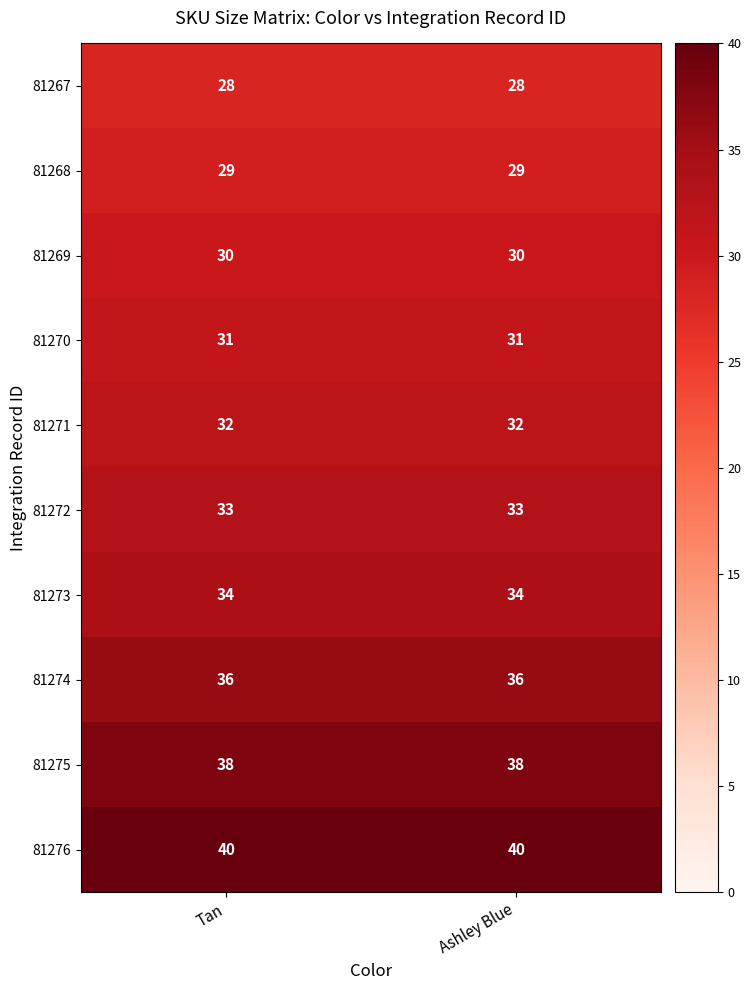

Reading left to right, what are all the values shown in this chart?

81267: 28	28
81268: 29	29
81269: 30	30
81270: 31	31
81271: 32	32
81272: 33	33
81273: 34	34
81274: 36	36
81275: 38	38
81276: 40	40